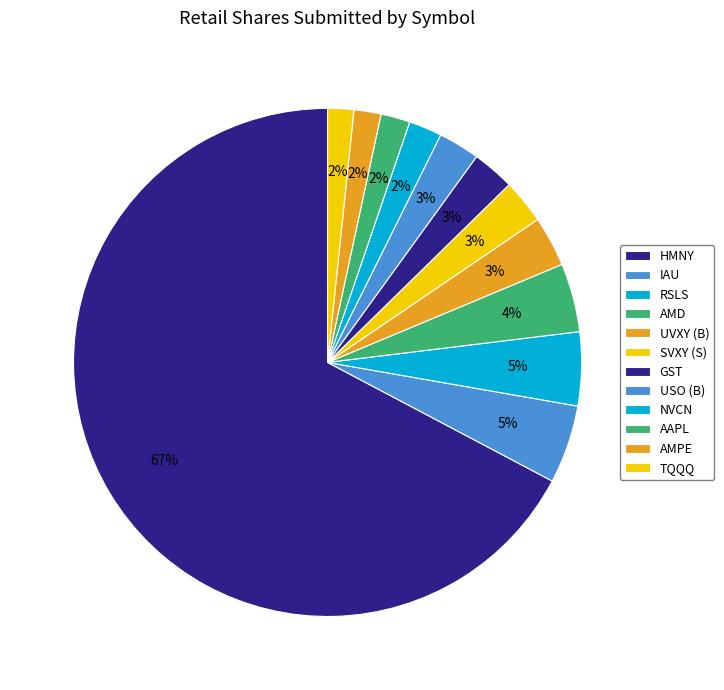

Rank the categories by value from highest to lowest.

HMNY, IAU, RSLS, AMD, UVXY (B), SVXY (S), GST, USO (B), NVCN, AAPL, AMPE, TQQQ